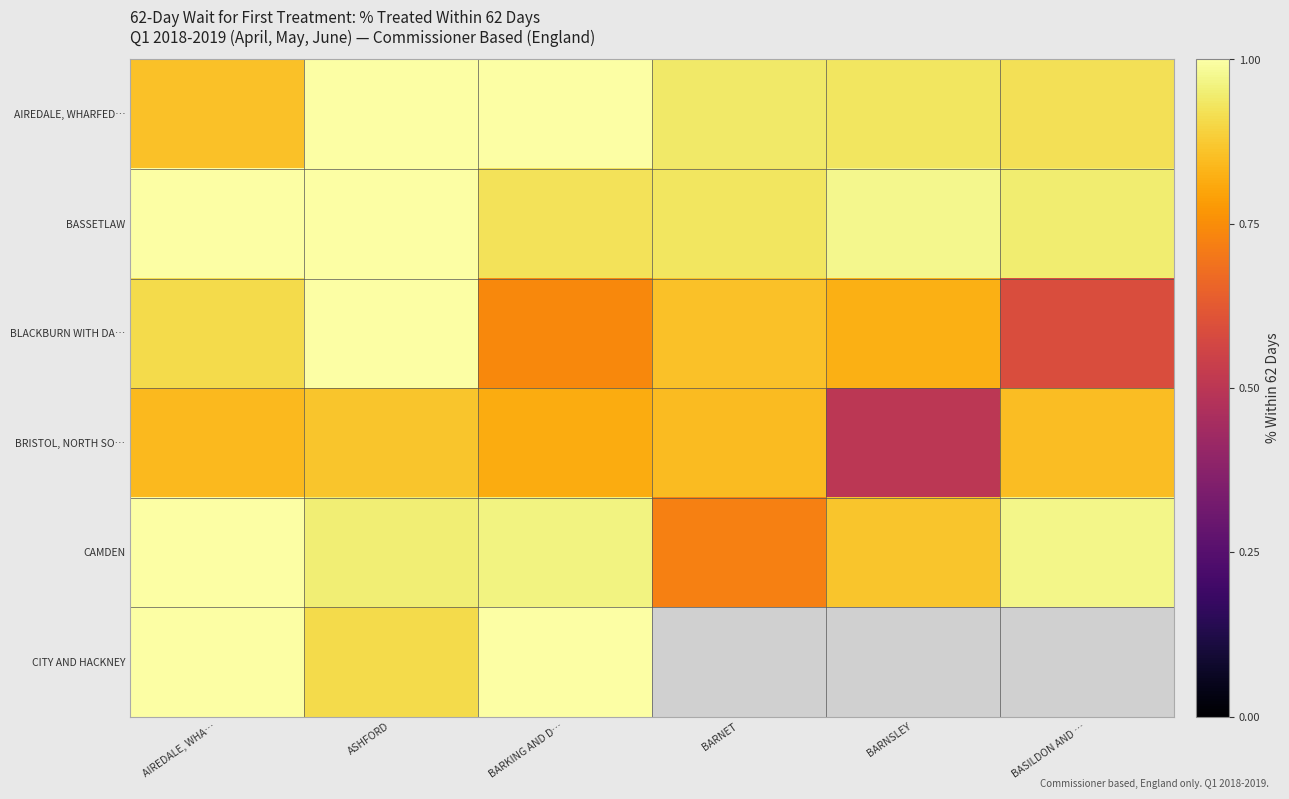

Which series has the largest range (max minus min)?

BLACKBURN WITH DA…